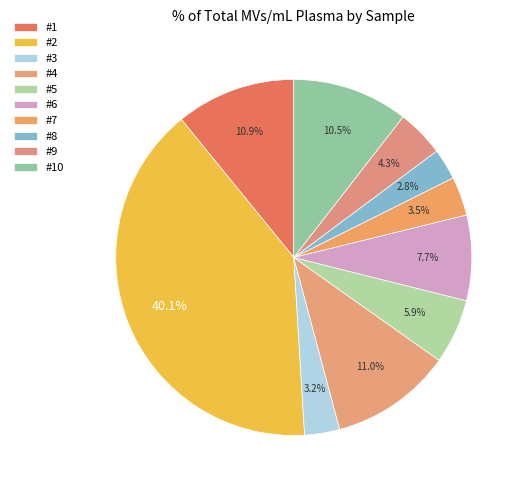

How many segments does this pie chart have?

10